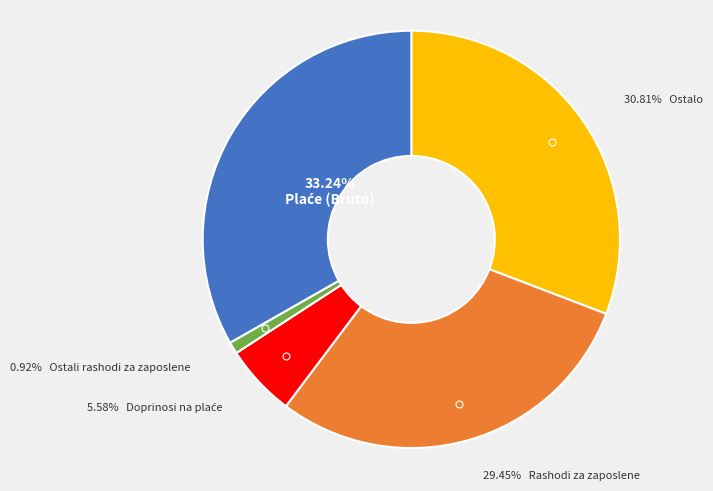

Is there a majority slice in this chart?

No